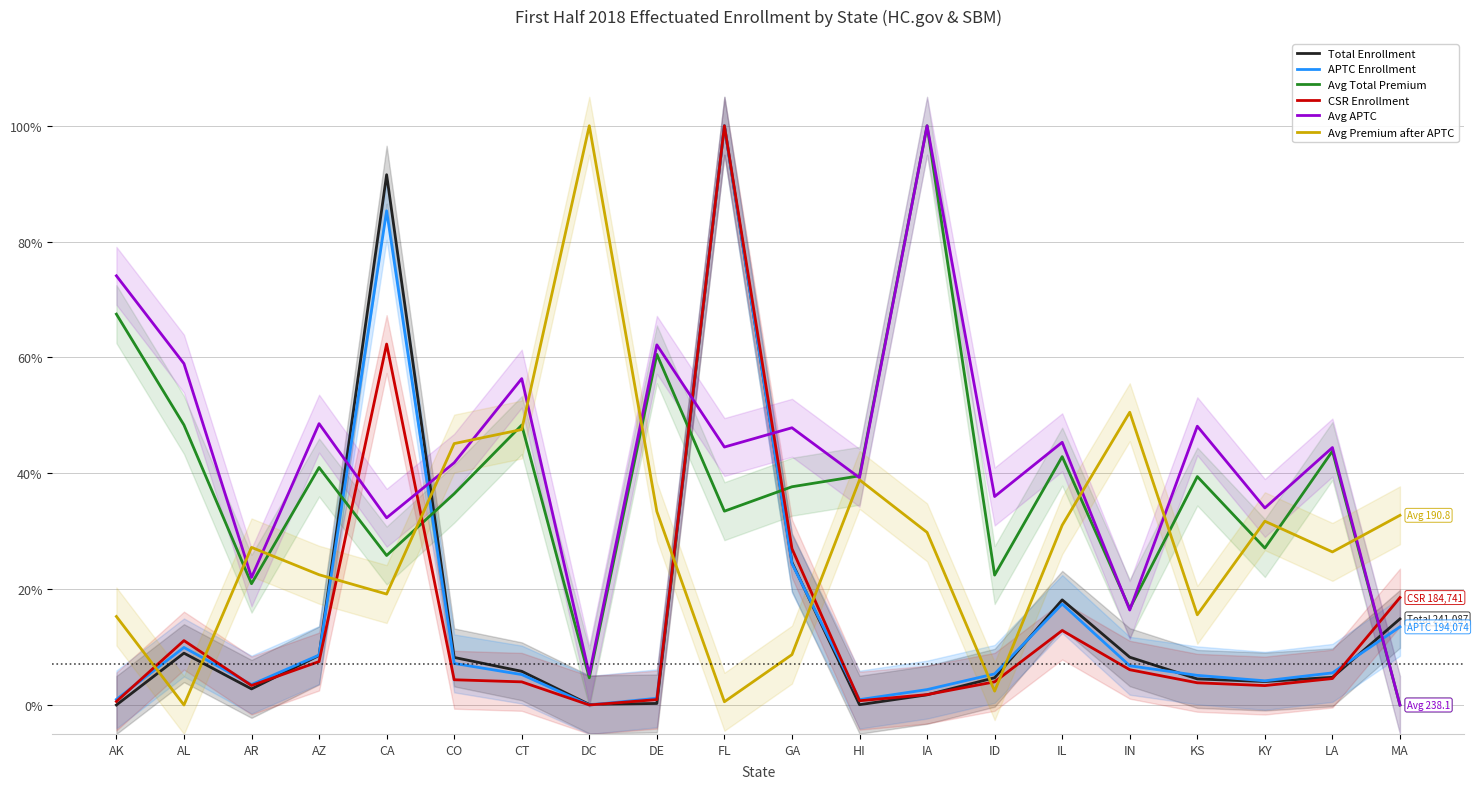

What is the label of the 2nd point from the left?

AL